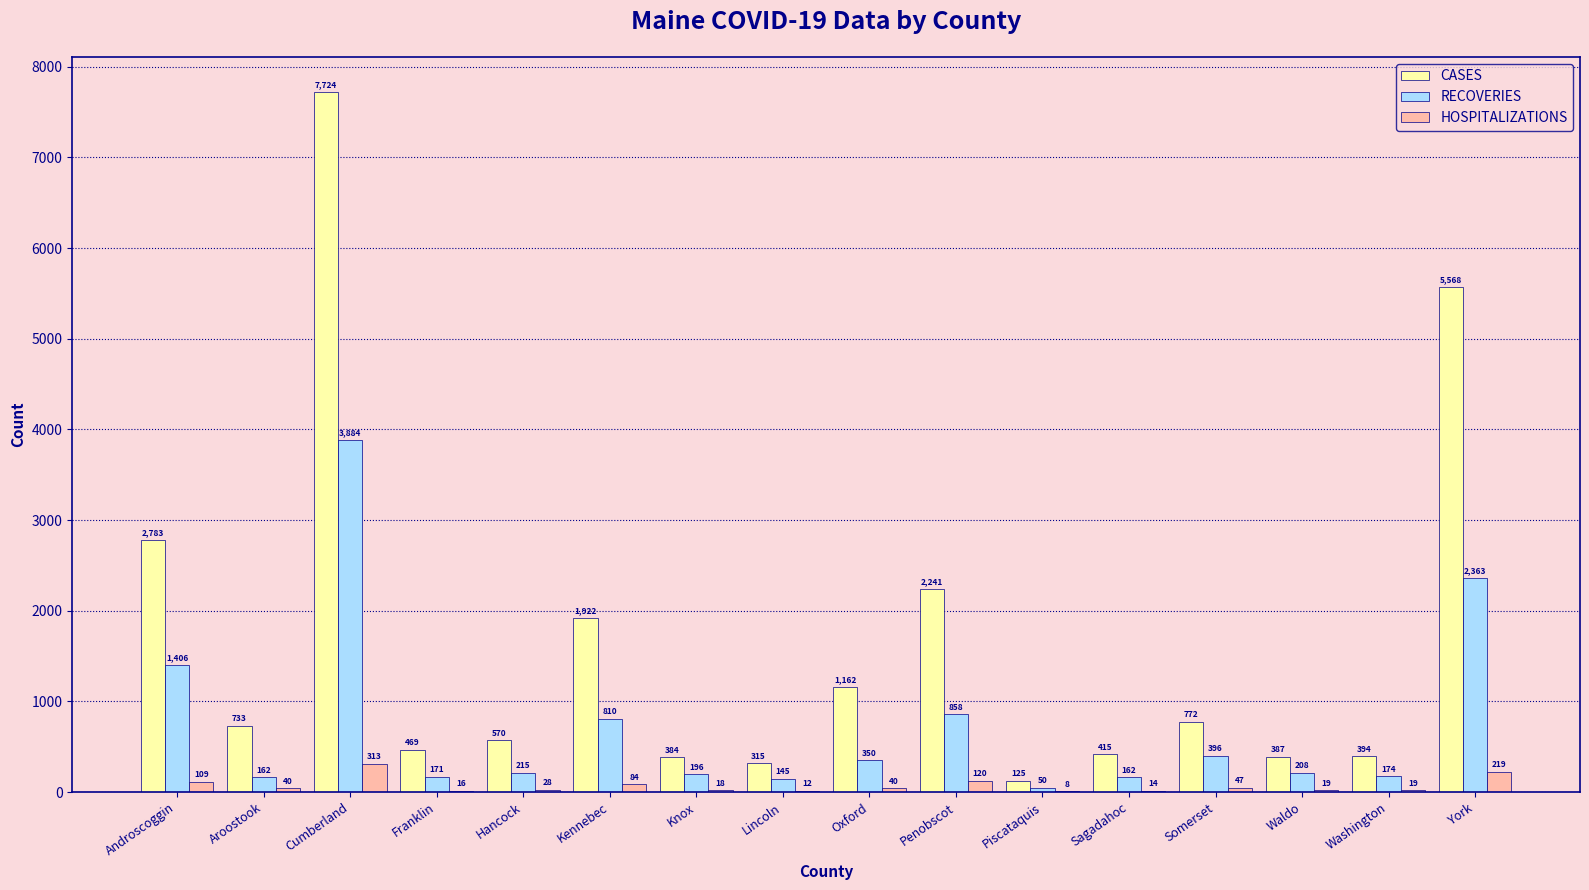

Which series has the largest total across all categories?

CASES